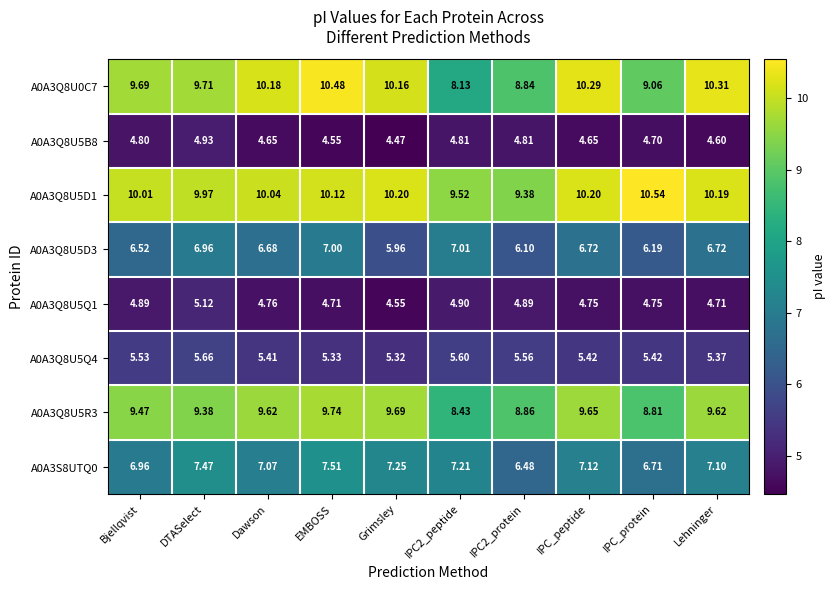

Where is A0A3Q8U5B8 nearest to the value 4?

Grimsley